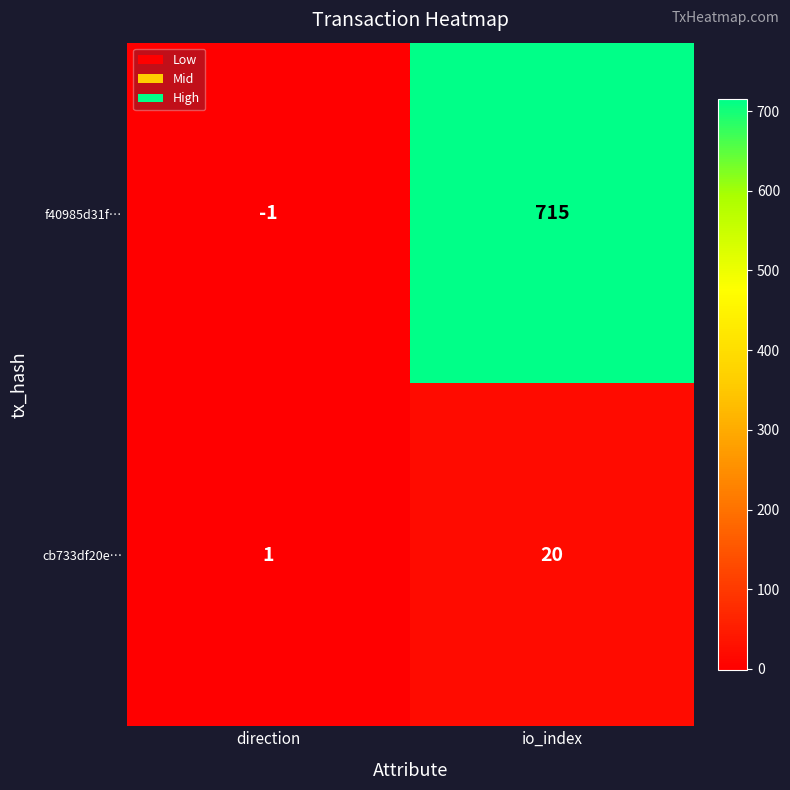

What is the difference between the maximum and minimum values in the f40985d31f… series?

716